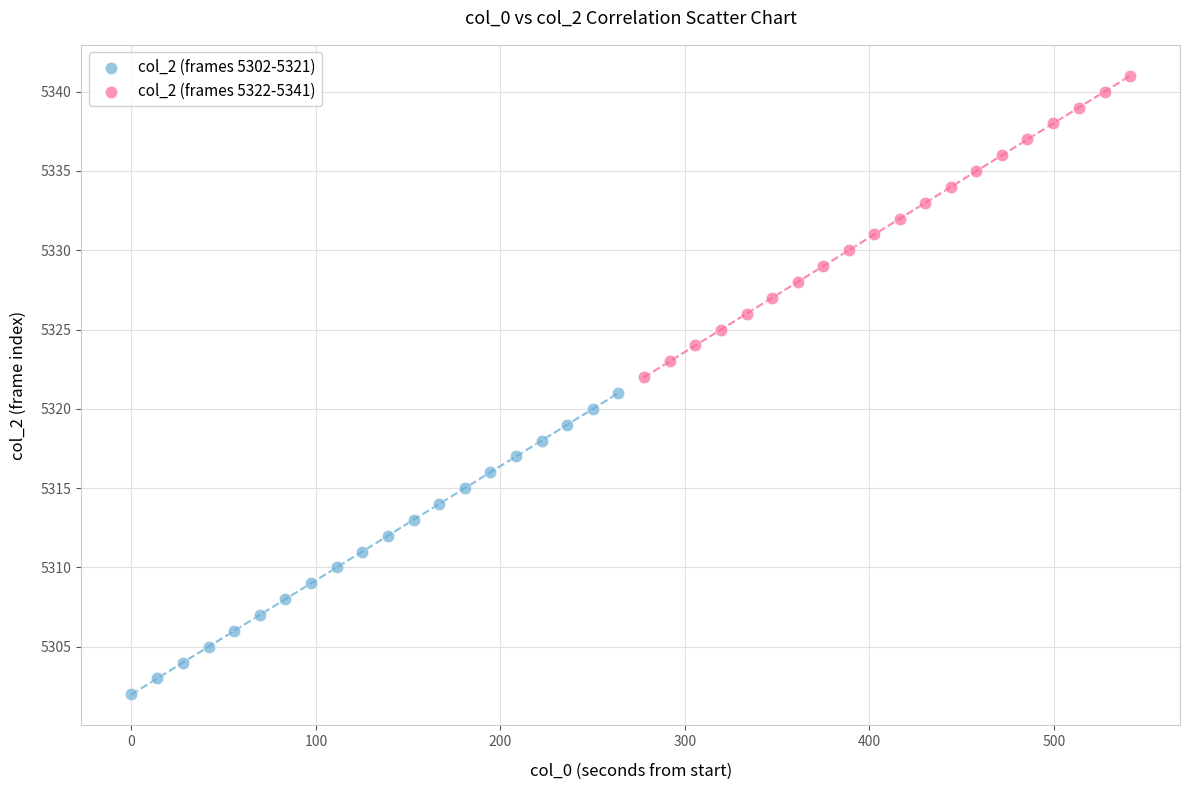

Which series reaches the maximum Y coordinate?

col_2 (frames 5322-5341)